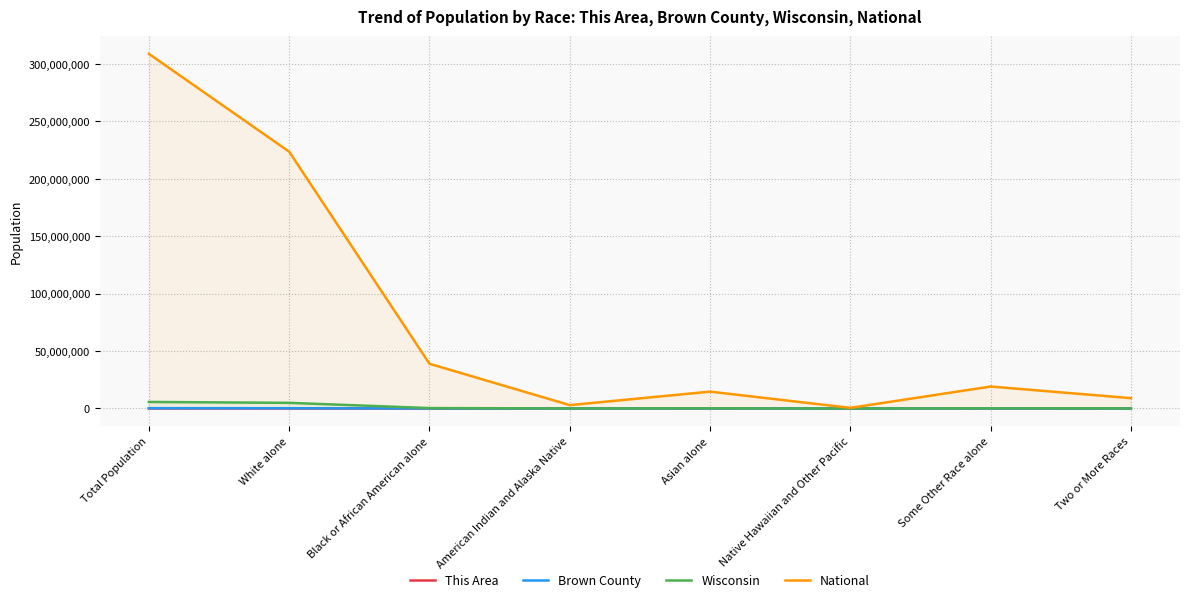

True or false: This Area and Wisconsin intersect in this chart.

False